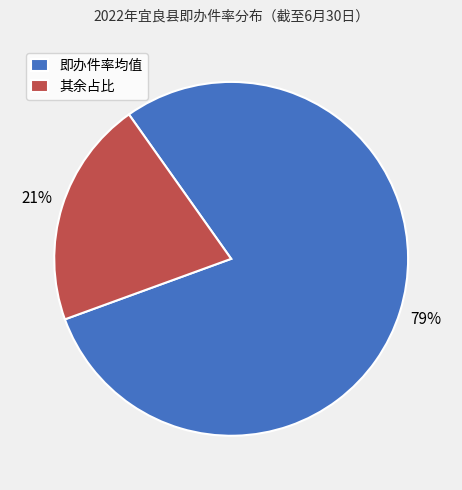

Is it true that 其余占比 is 13% of the pie?

False